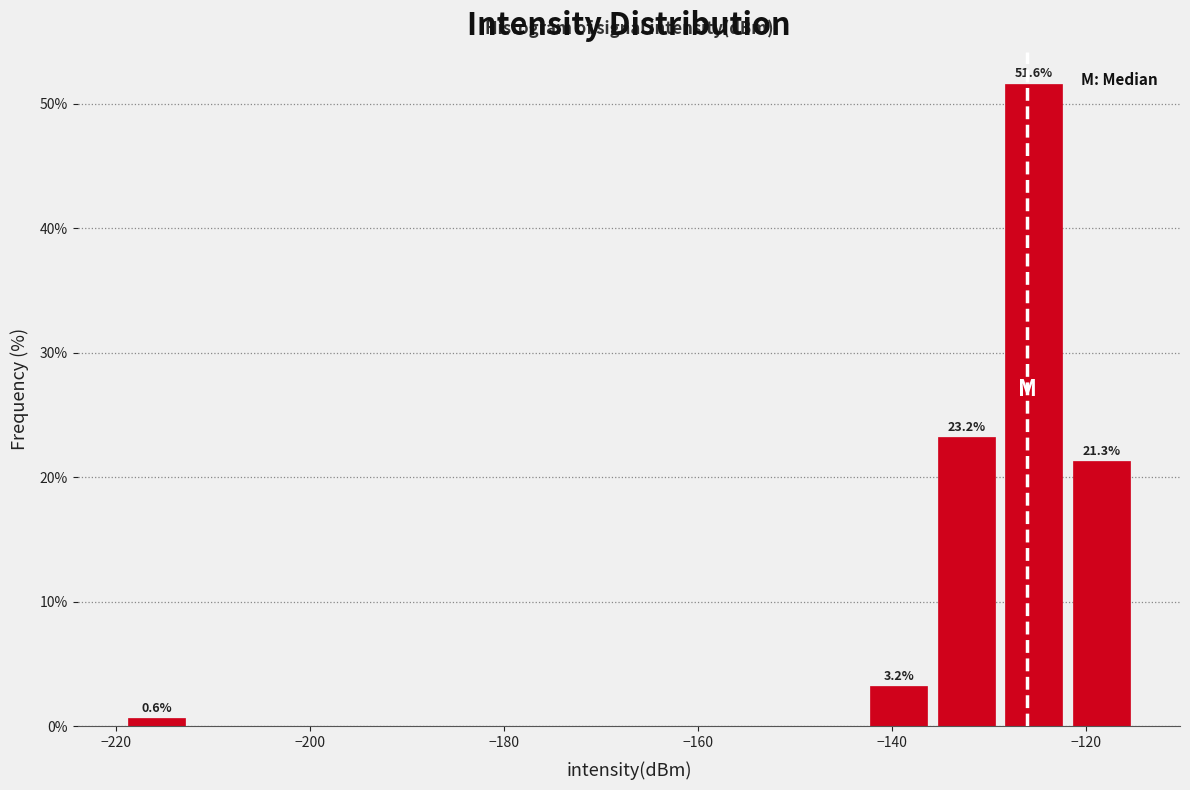

Around what value on the x-axis is the tallest bar? Give the approximate position of its centre, as read against the axis.

-126